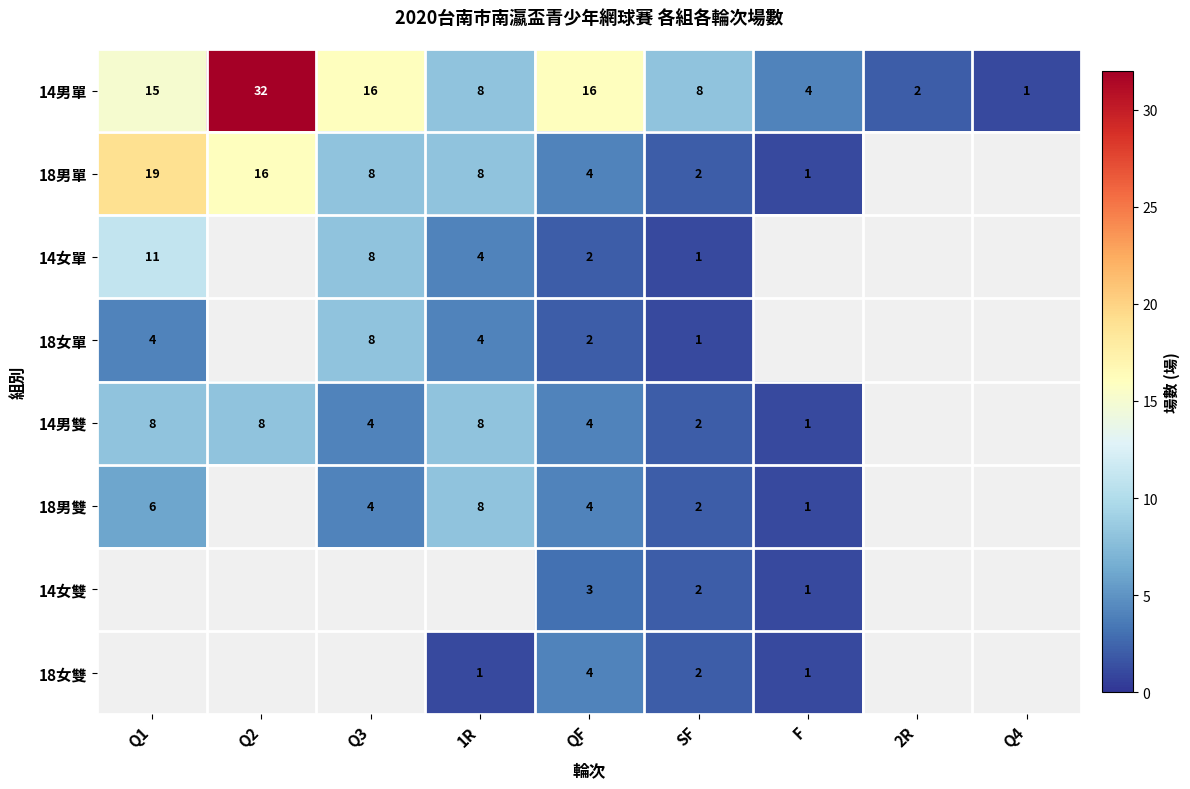

True or false: 18女單 has a value of 1 at QF.

False